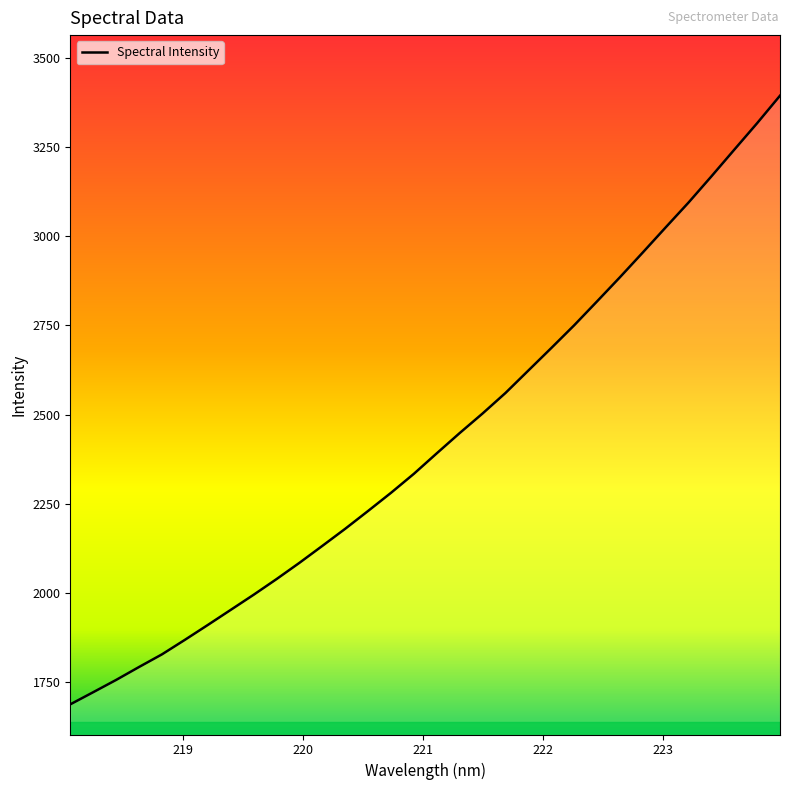

What is the difference between the maximum and minimum values?

1704.8